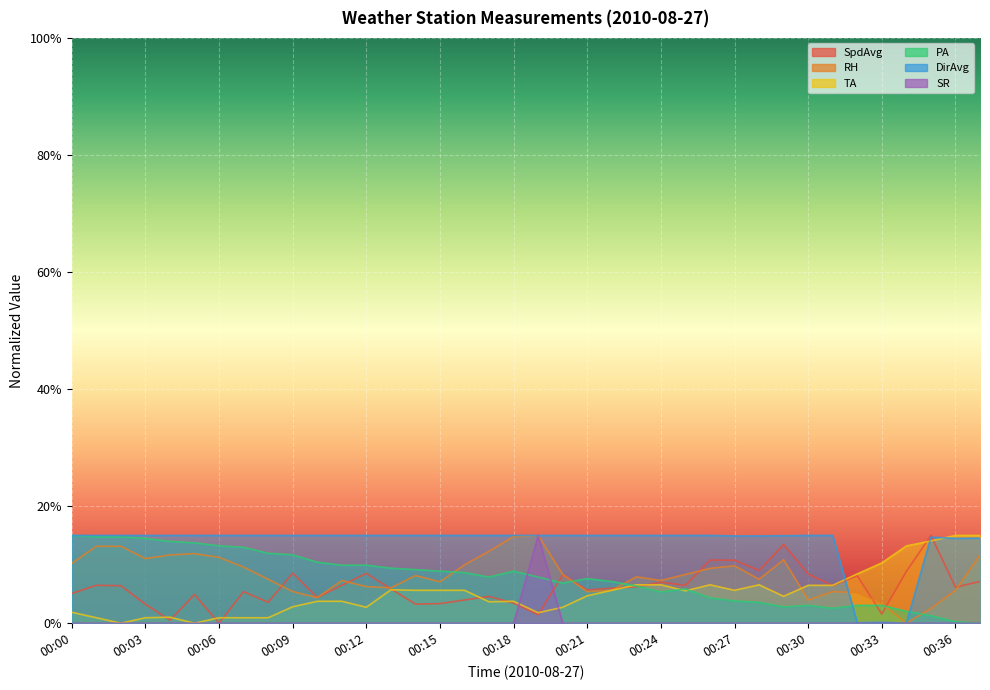

How many series are shown in this chart?

6